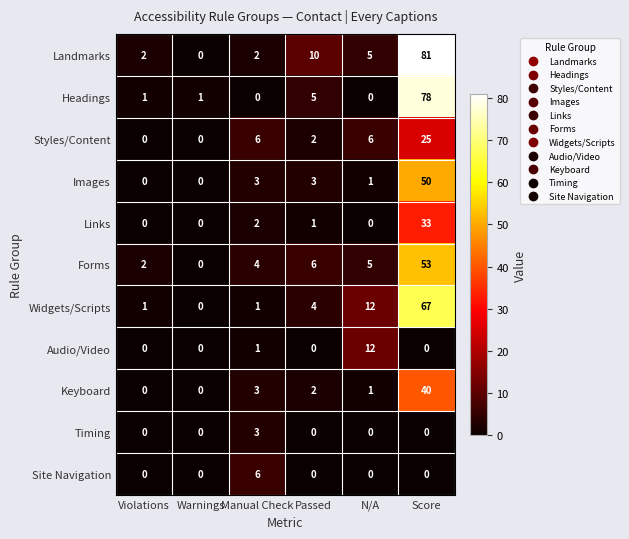

What is the spread (max minus min) of values at N/A?

12